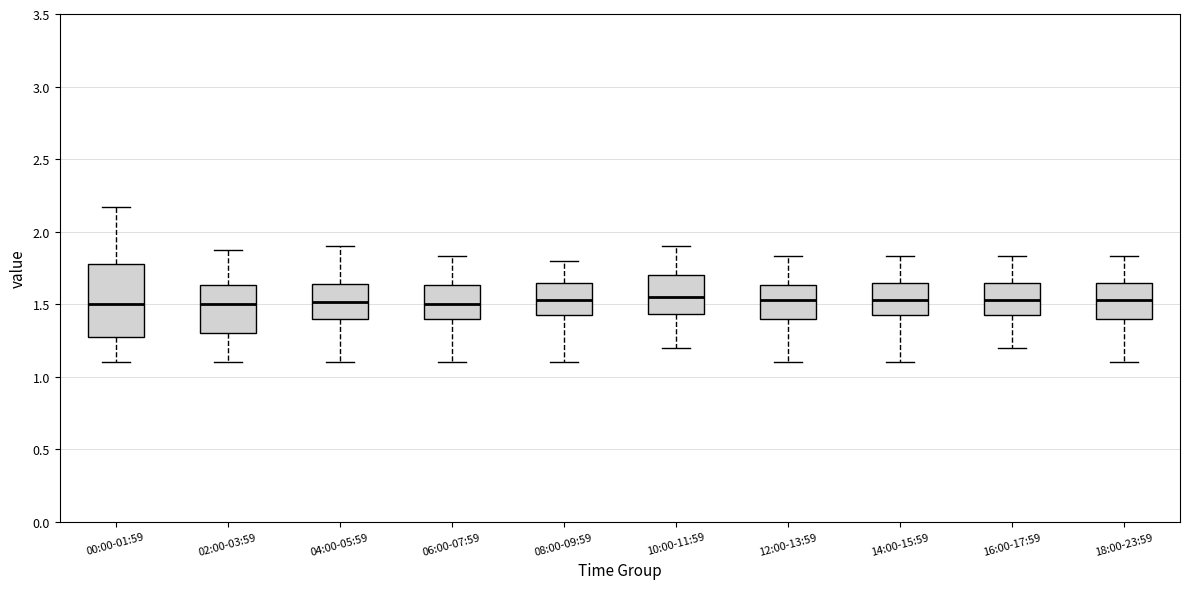

Comparing the boxes themselves (not the whiskers), which one is the tallest?

00:00-01:59